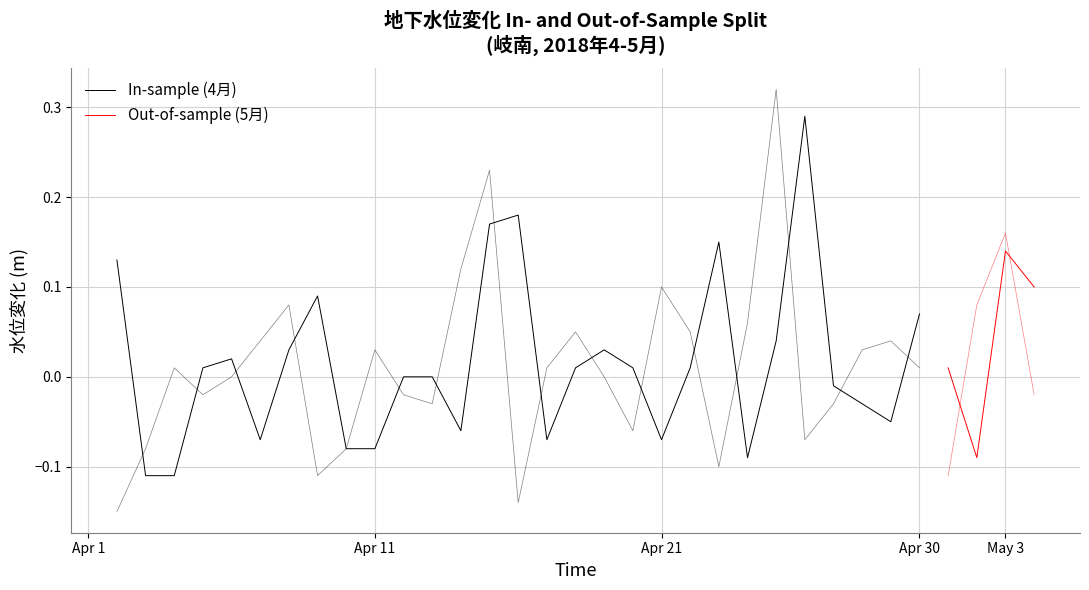

Does the chart have visible grid lines?

Yes